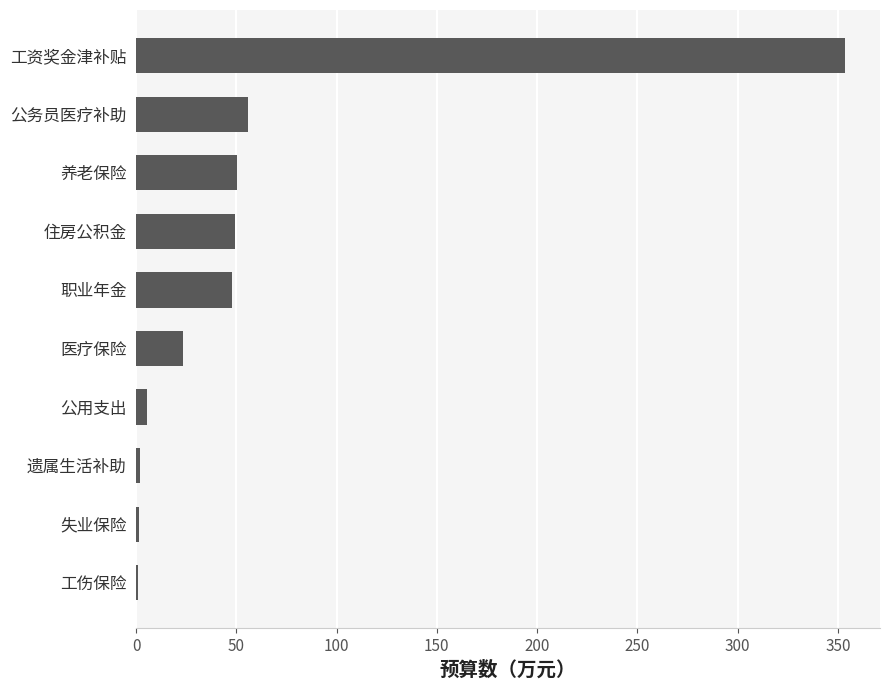

The value at 医疗保险 is 37.1. True or false?

False